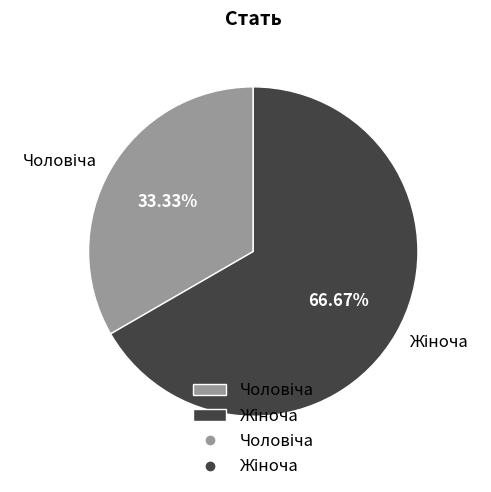

Is there a majority slice in this chart?

Yes